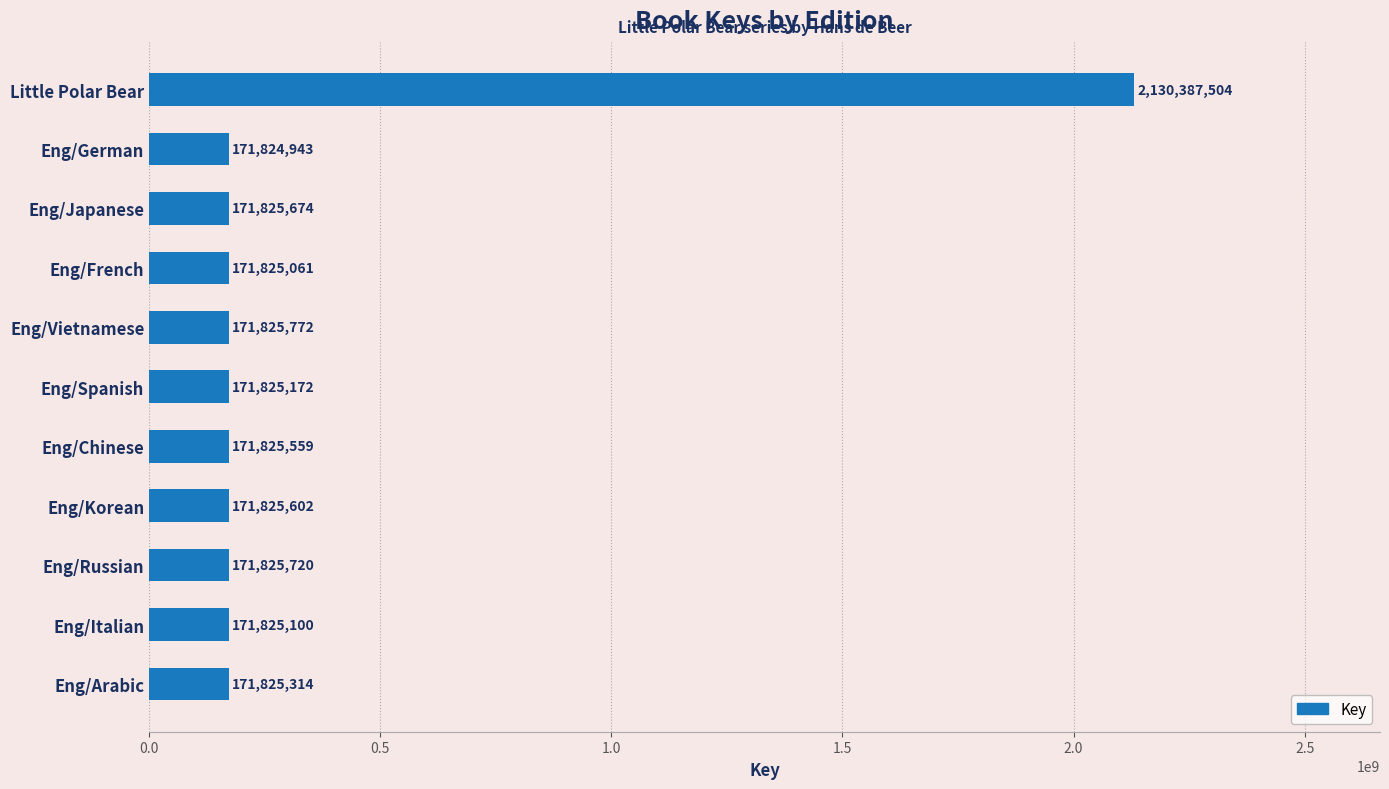

Read the value at Eng/French.

171825061